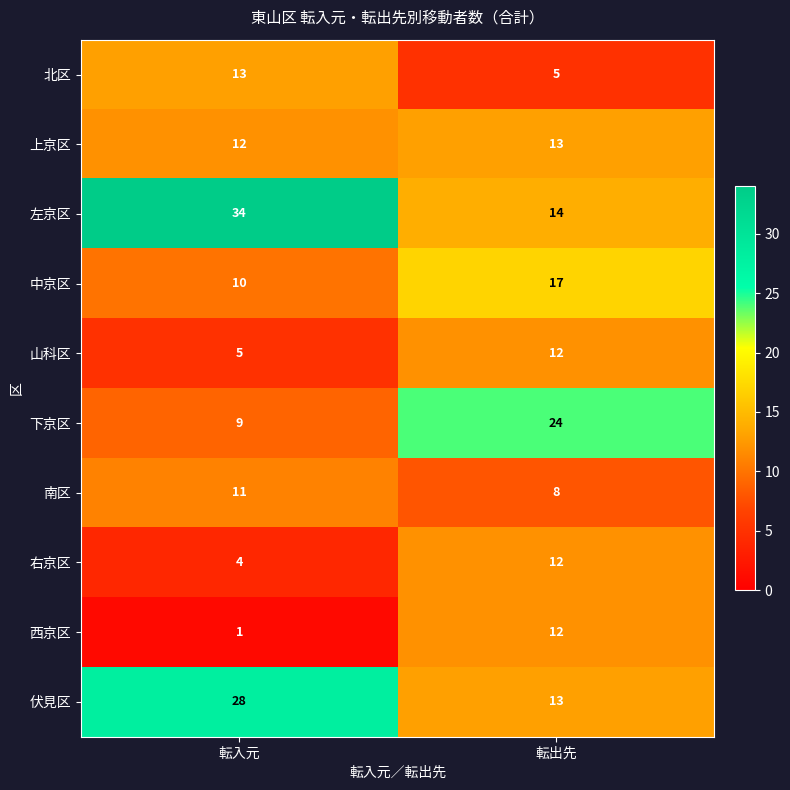

What is the difference between the 下京区 values at 転入元 and 転出先?

15